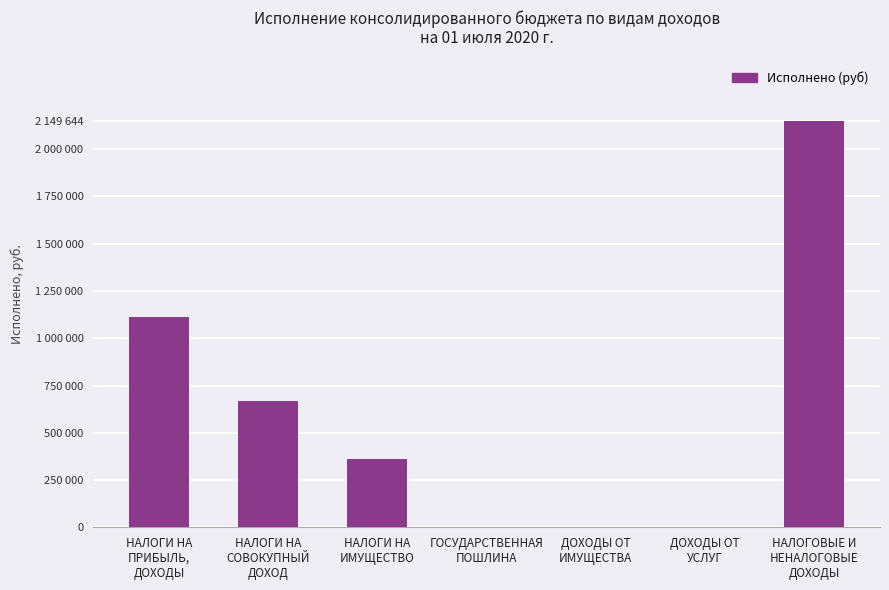

Reading left to right, extract all data points from this chart.

1112583.8	670219.7	361018.1	3160.0	0.0	2662.6	2149644.2